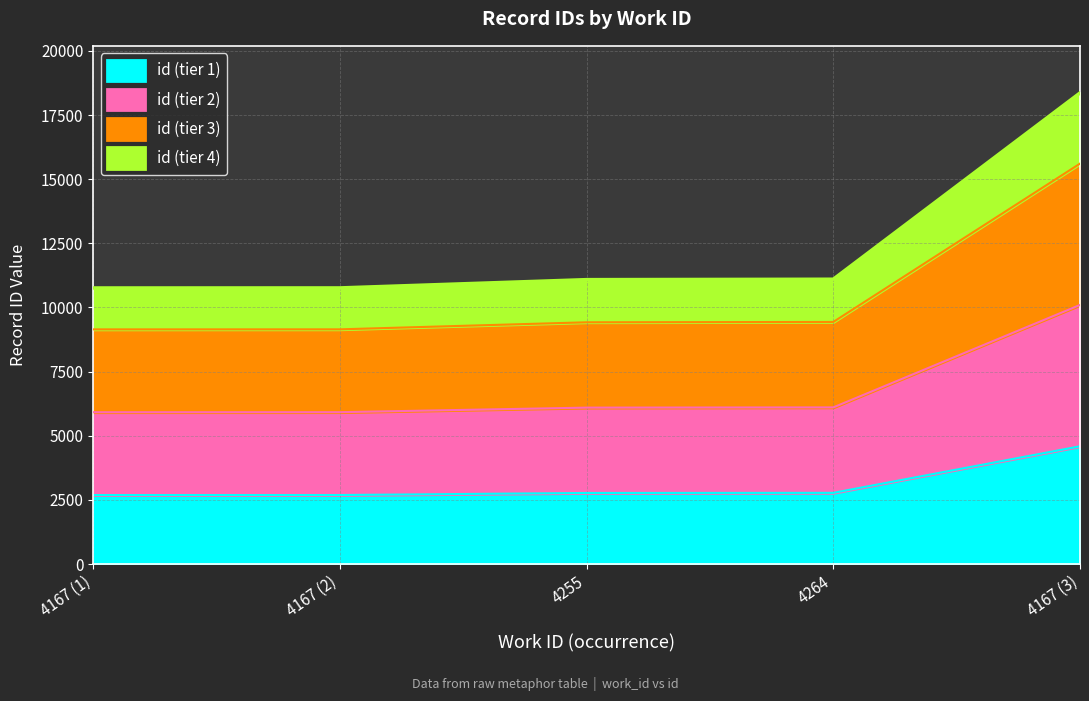

List the labels in order of value, smallest first.

4167 (1), 4167 (2), 4255, 4264, 4167 (3)